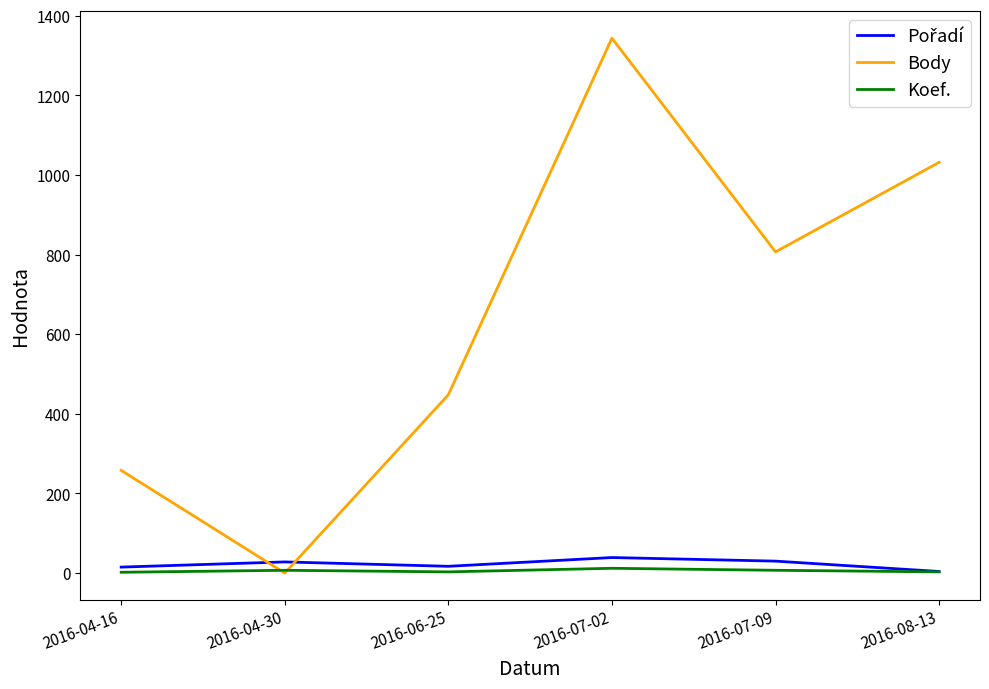

The value of Body at 2016-07-02 is 1344. True or false?

True